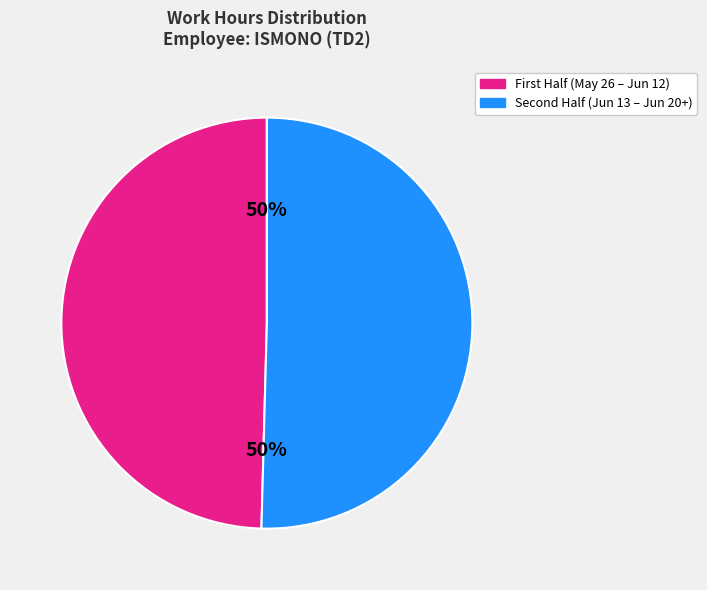

To the nearest percent, what is the average slice percentage?

50%